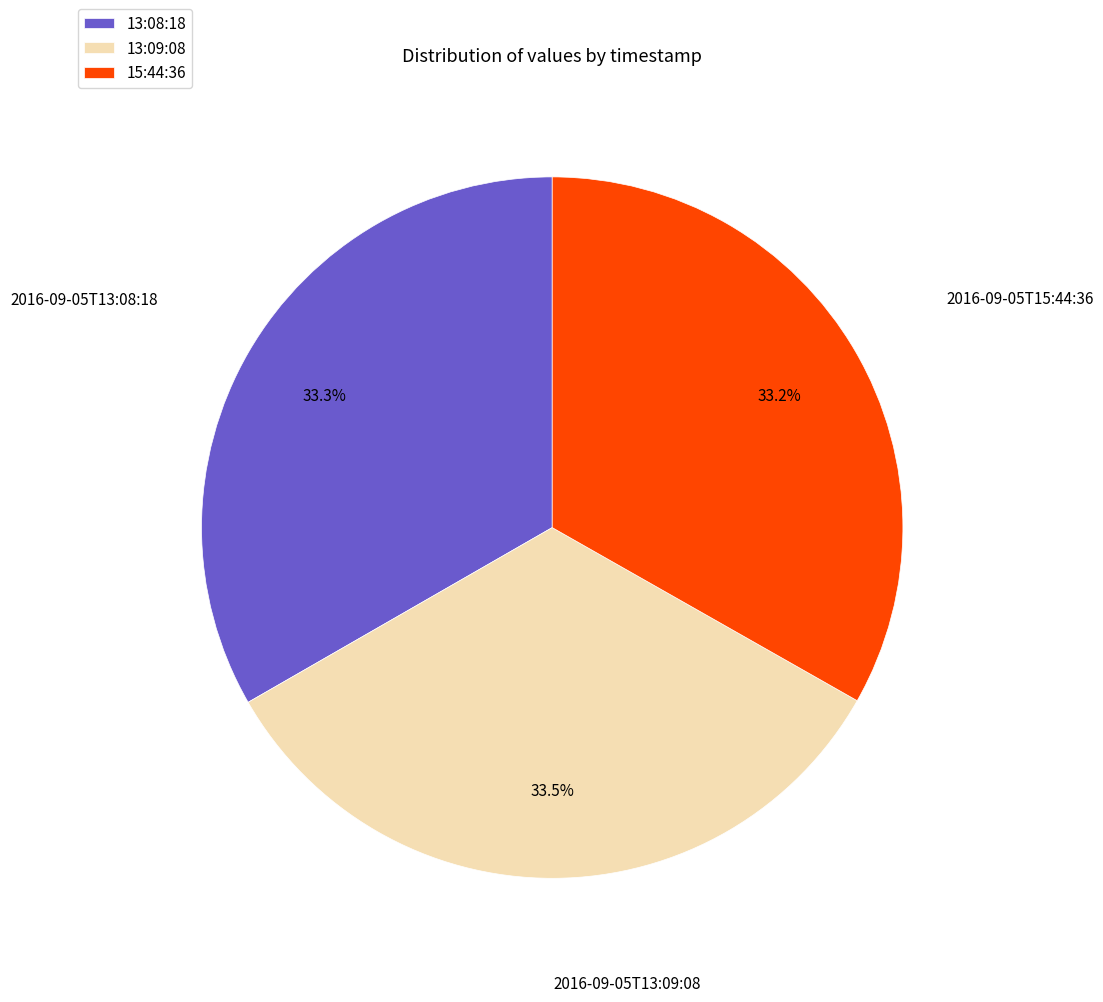

Approximately how many times larger is the value at 15:44:36 compared to 13:08:18?

1.0